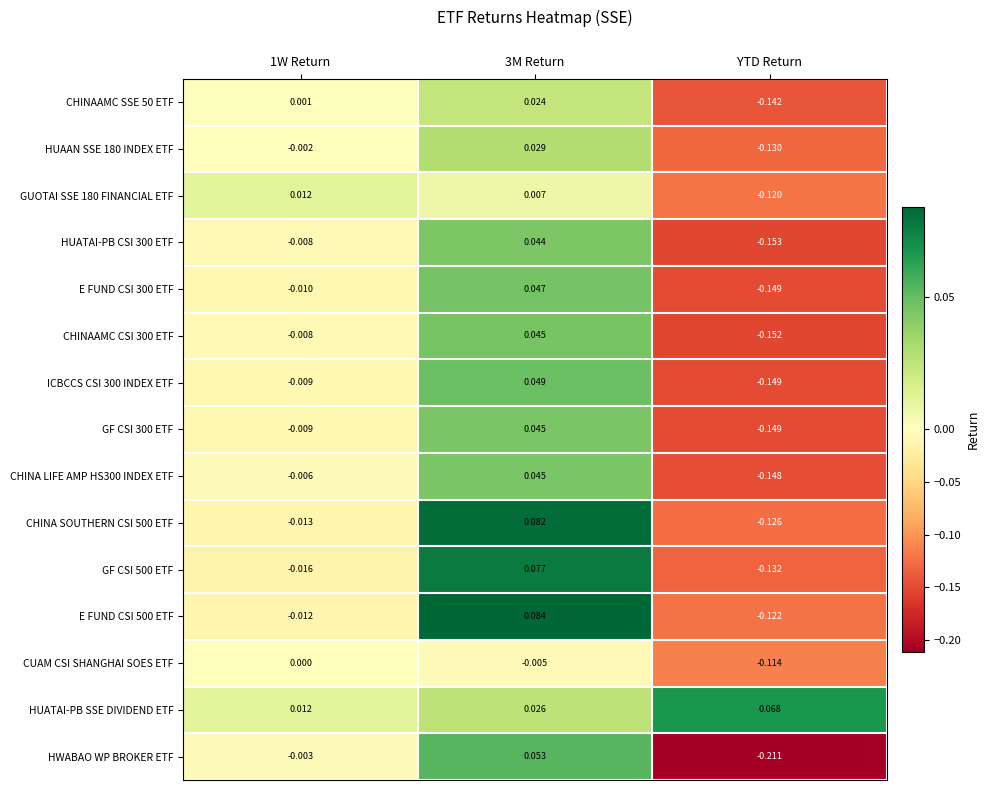

Which category has the lowest value in the HWABAO WP BROKER ETF series?

YTD Return